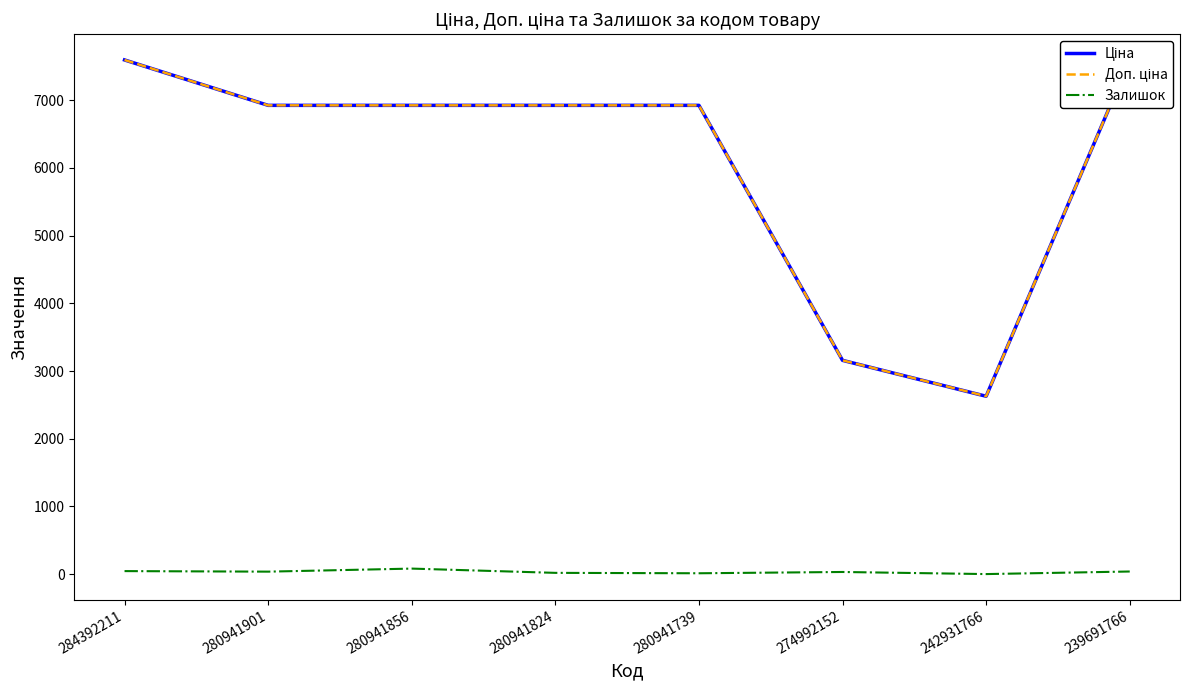

How many categories are shown in the chart?

8